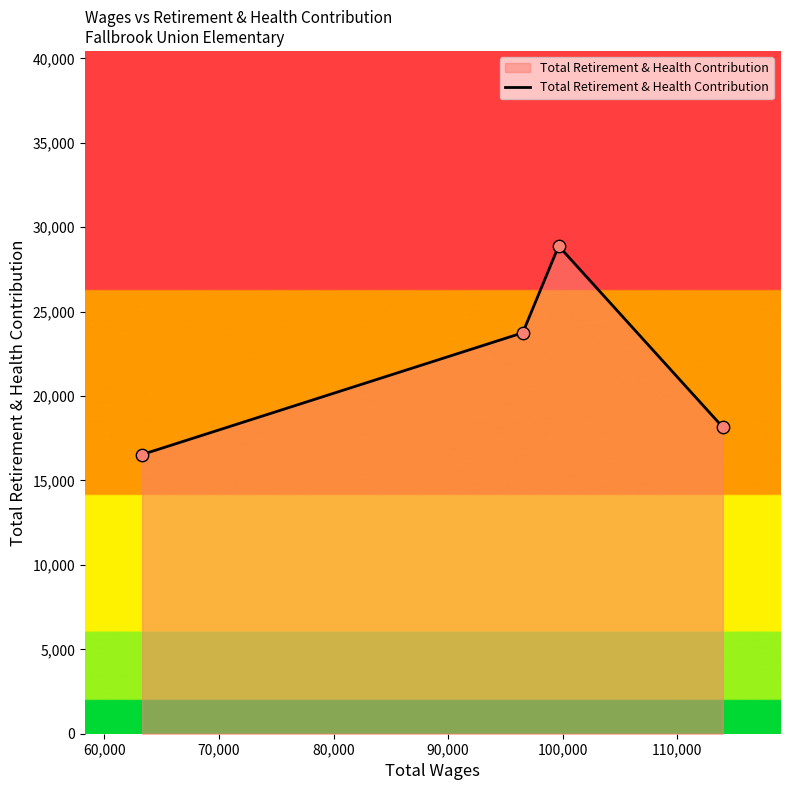

True or false: the data has more than 2 interior local peaks.

False